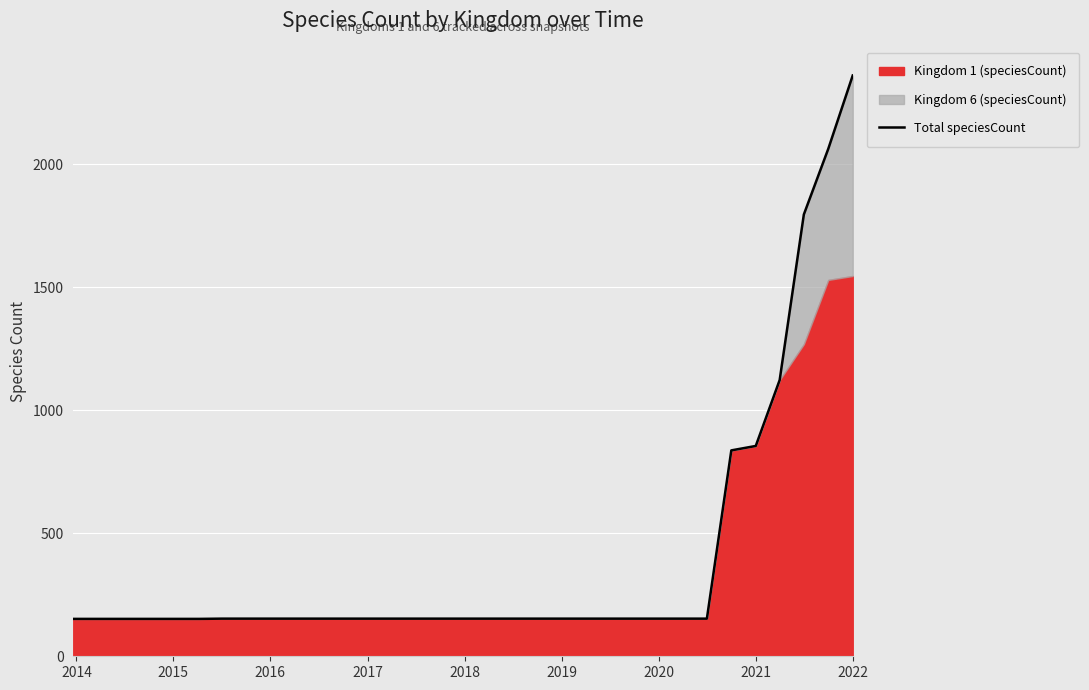

How many data points are above 153?

6